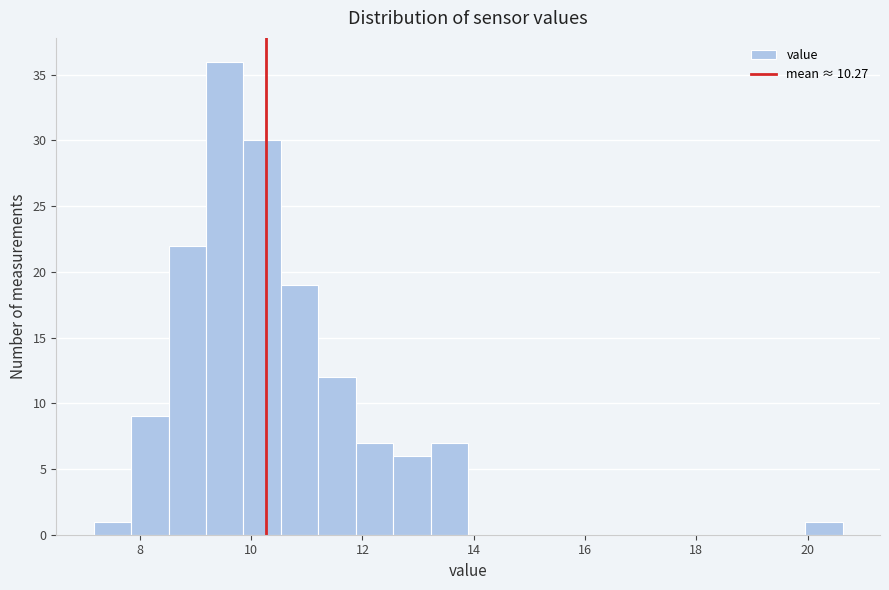

Around what value on the x-axis is the tallest bar? Give the approximate position of its centre, as read against the axis.

9.6